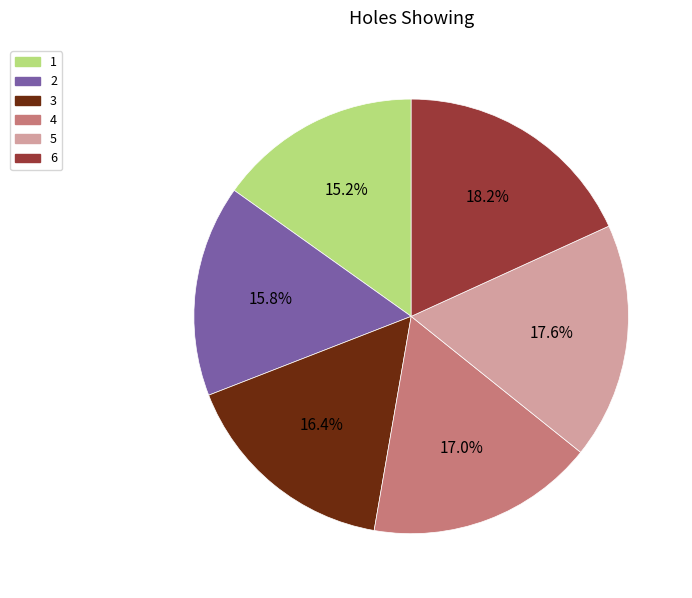

True or false: 3 accounts for 30% of the total.

False